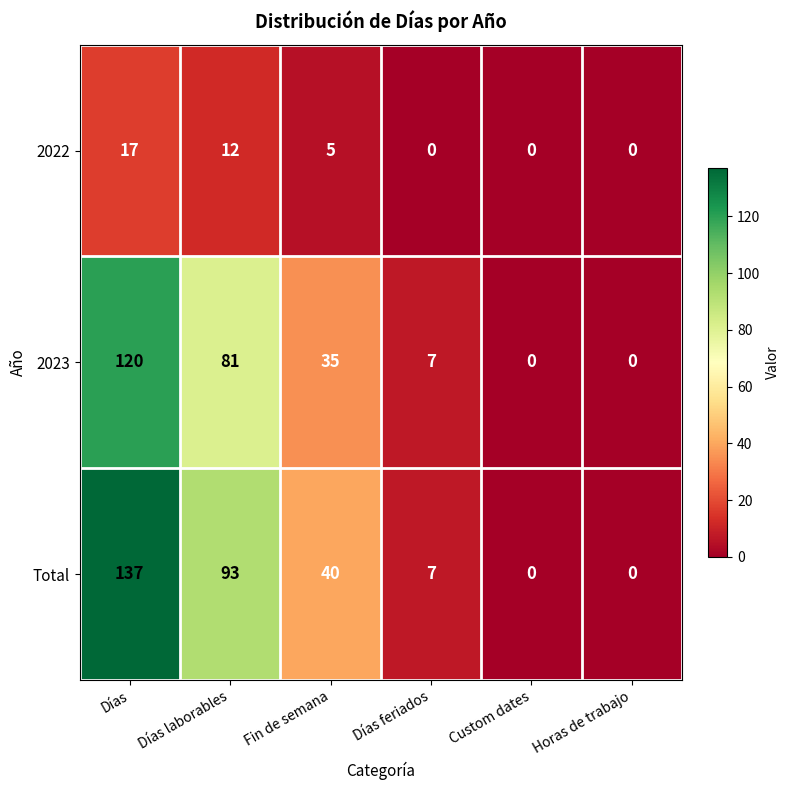

Which category has the highest value in the 2023 series?

Días